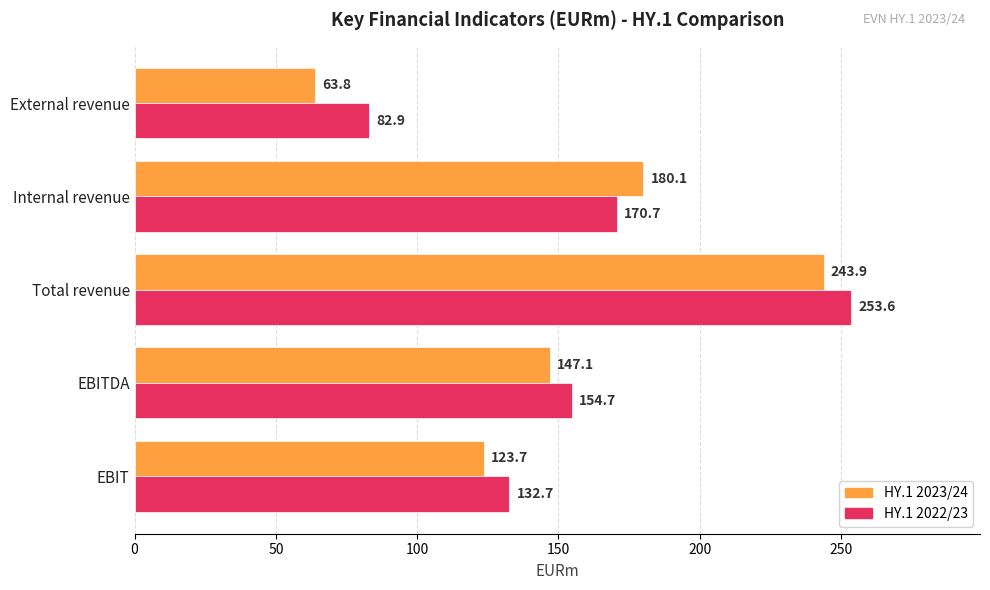

Which series changed the most between Internal revenue and EBIT?

HY.1 2023/24